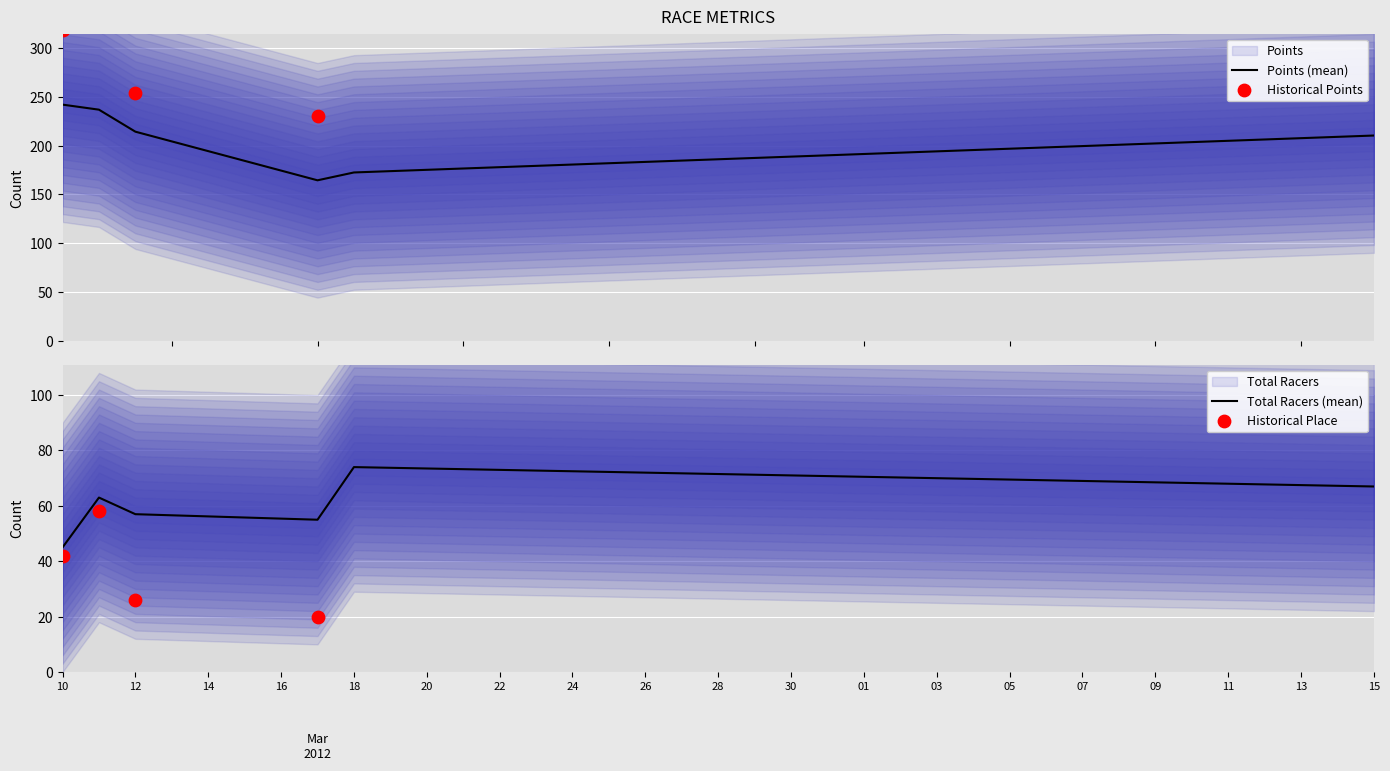

What are all the series names shown in the legend?

Points, Total Racers